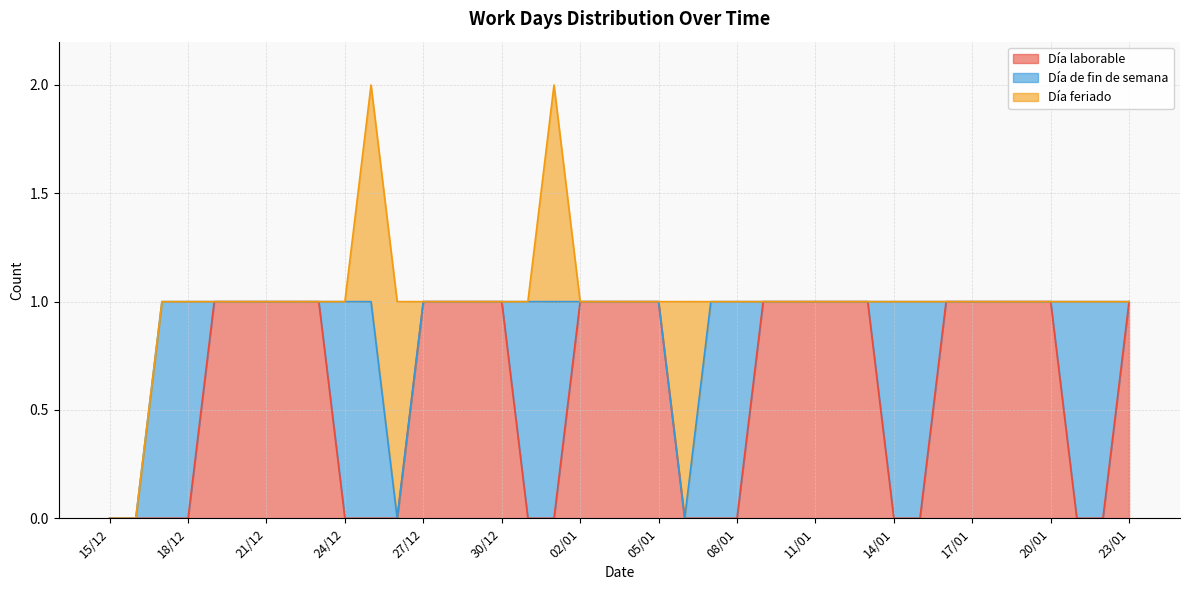

What is the total value across all series at 28/12?

1